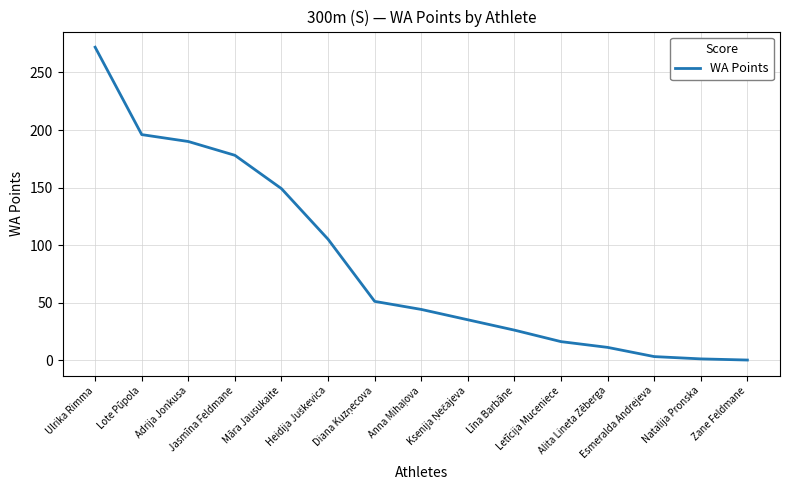

What is the greatest value displayed?

272